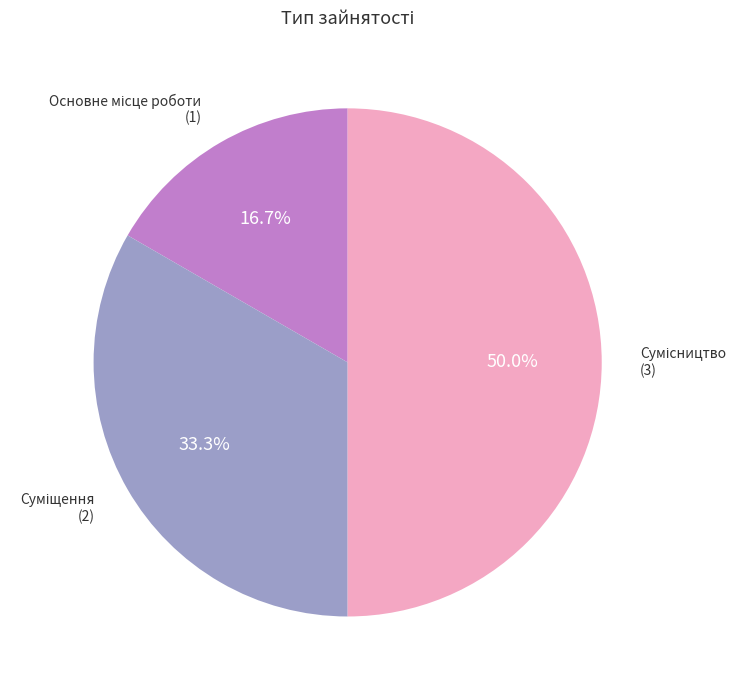

To the nearest percent, what percentage of the pie is Сумісництво?

50%